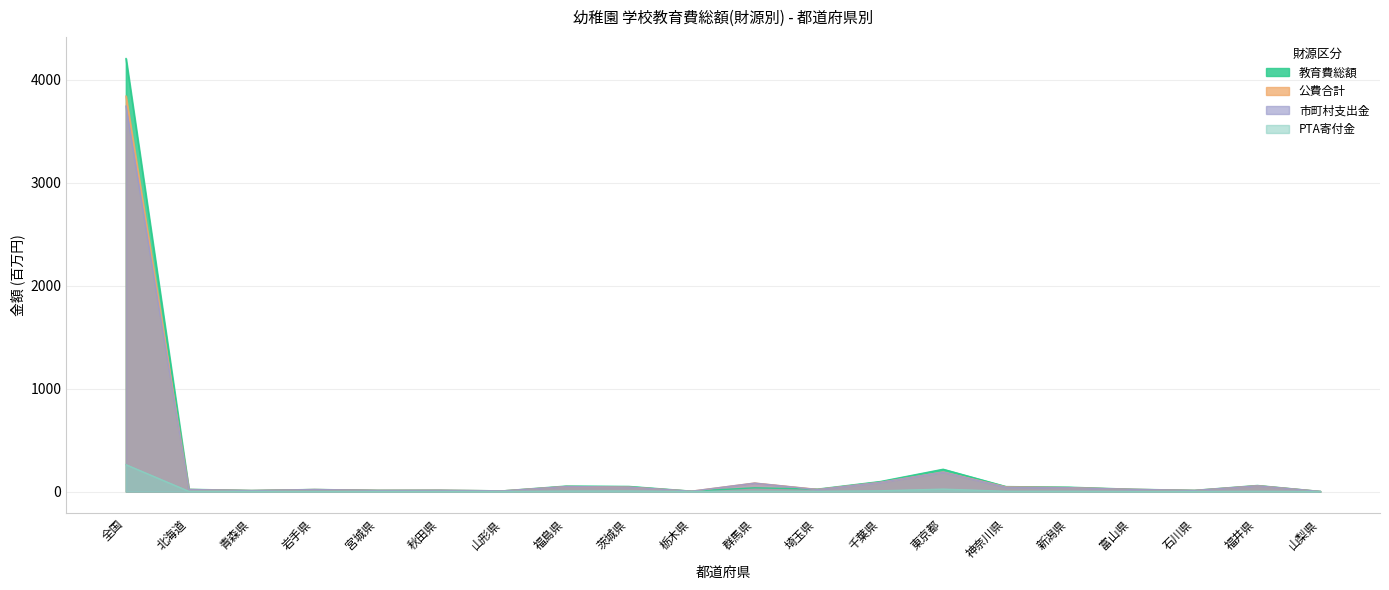

Which label corresponds to the largest value in the chart?

全国